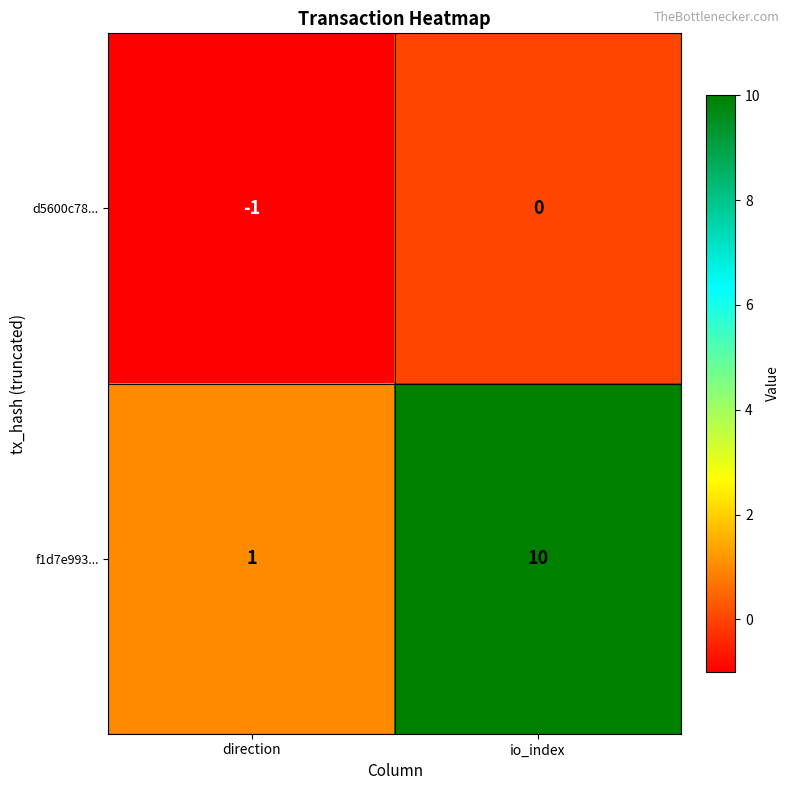

At which category is the sum across all series the highest?

io_index